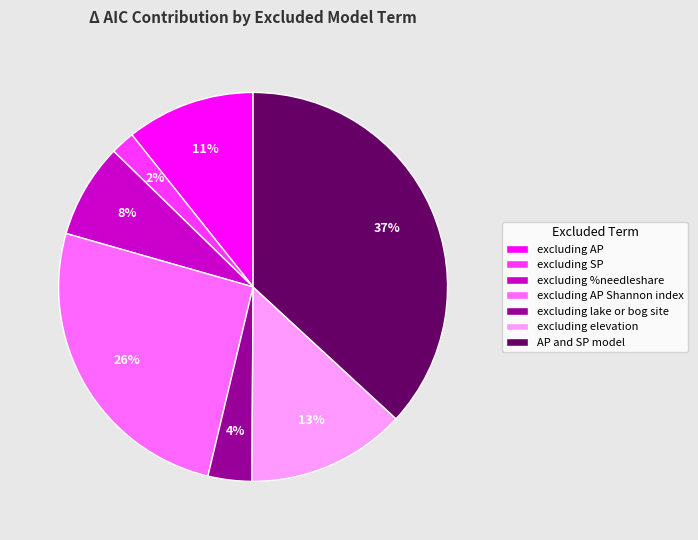

What percentage is the excluding SP slice, to the nearest percent?

2%